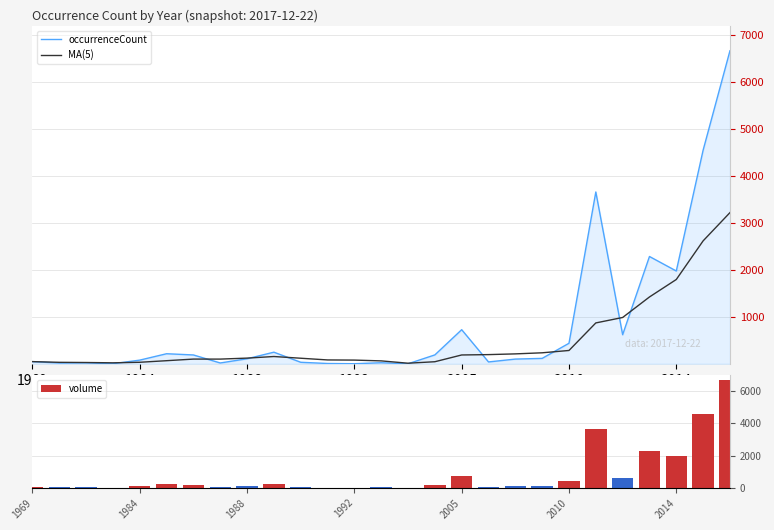

What is the sum of all occurrenceCount values?

22409.0